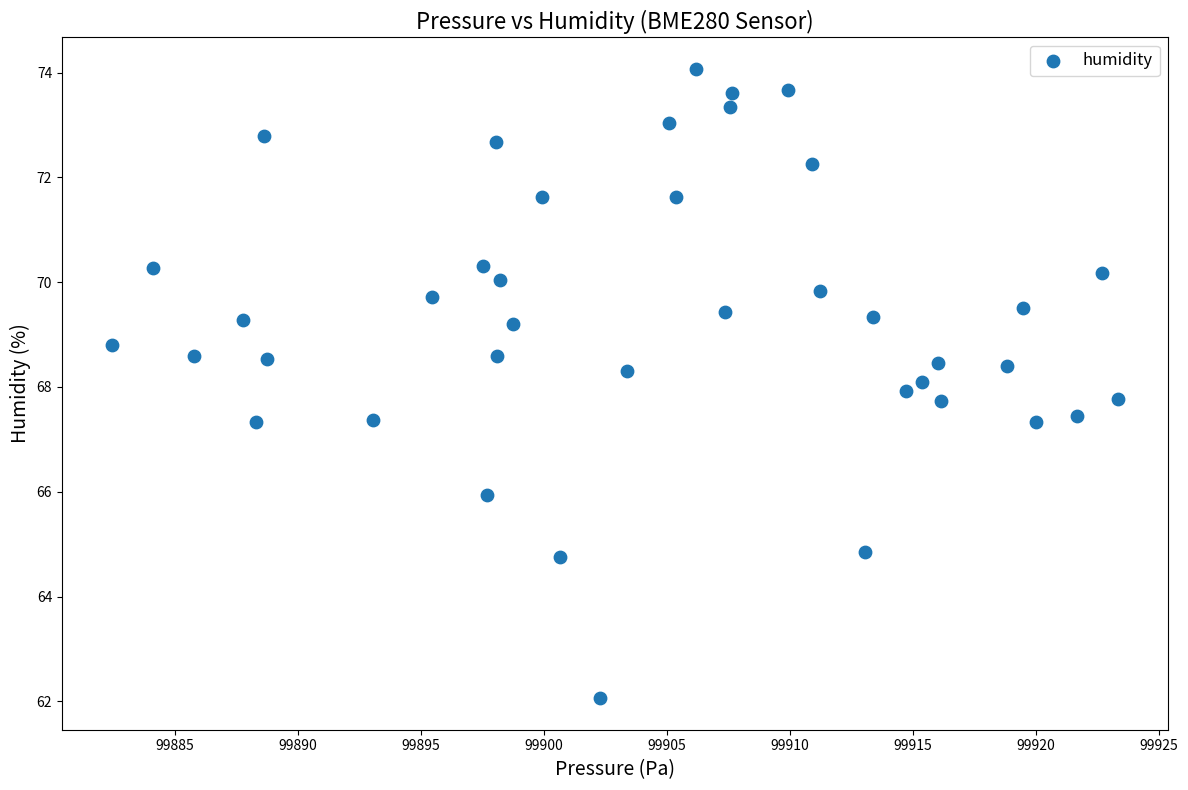

What is the range of Y values (max minus min)?

12.0